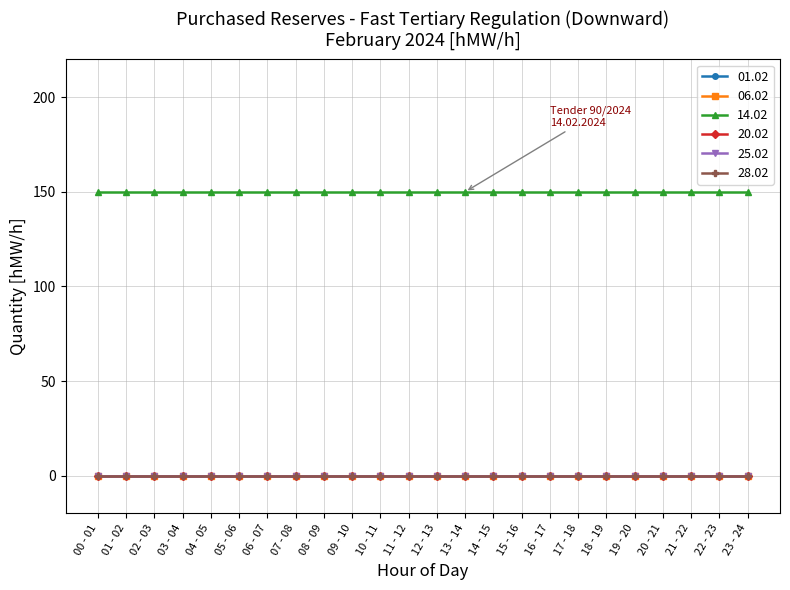

At which label is 06.02 closest to 0?

00 - 01